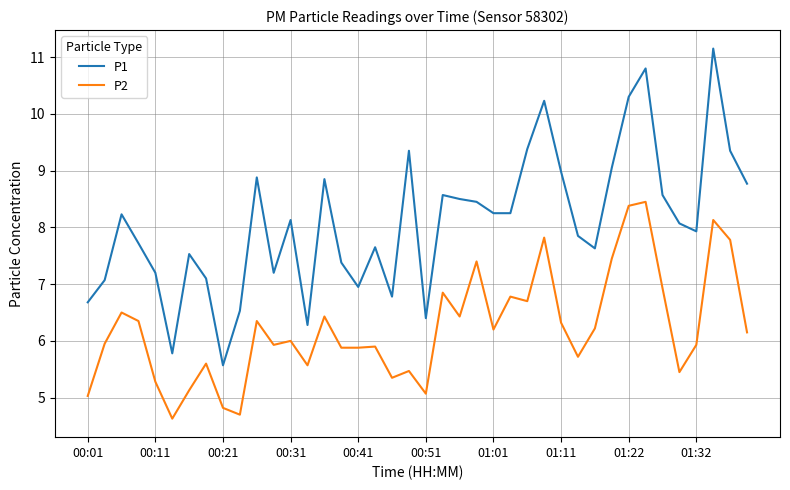

Rank the series by their maximum value, from highest to lowest.

P1, P2